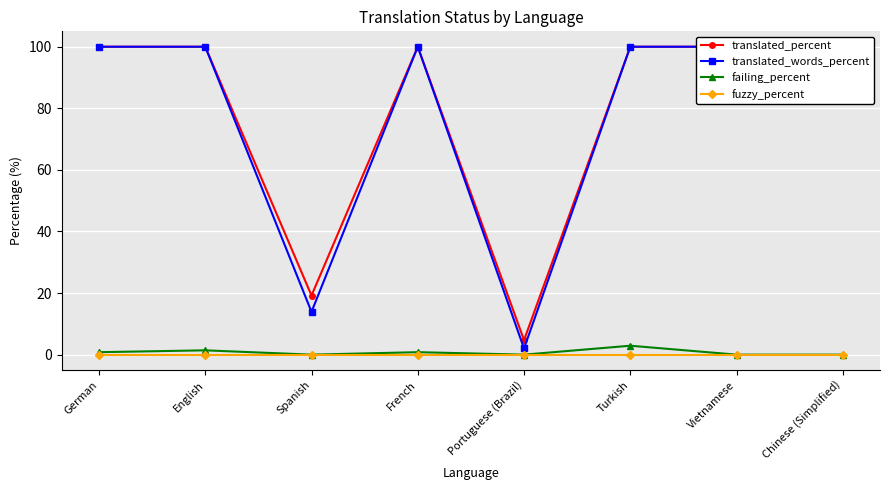

Reading right to left, transcribe all the data shown in this chart.

translated_percent: 100.0	100.0	100.0	4.7	100.0	19.2	100.0	100.0
translated_words_percent: 100.0	100.0	100.0	2.0	100.0	13.9	100.0	100.0
failing_percent: 0.0	0.0	2.9	0.0	0.8	0.0	1.4	0.8
fuzzy_percent: 0.0	0.0	0.0	0.0	0.0	0.0	0.0	0.0